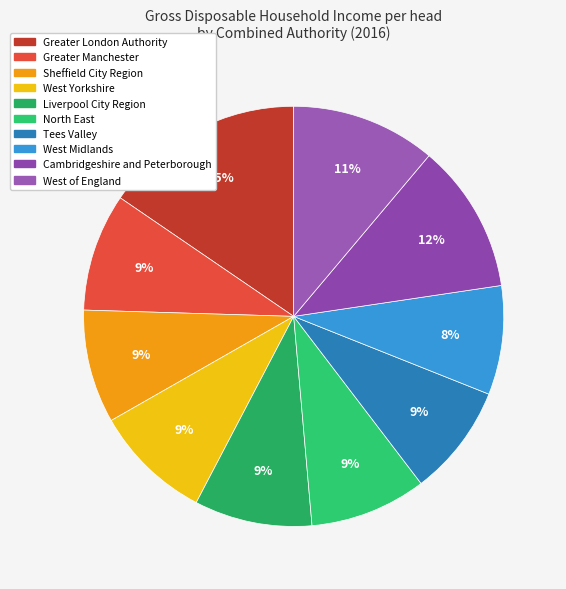

True or false: Liverpool City Region accounts for 9% of the total.

True